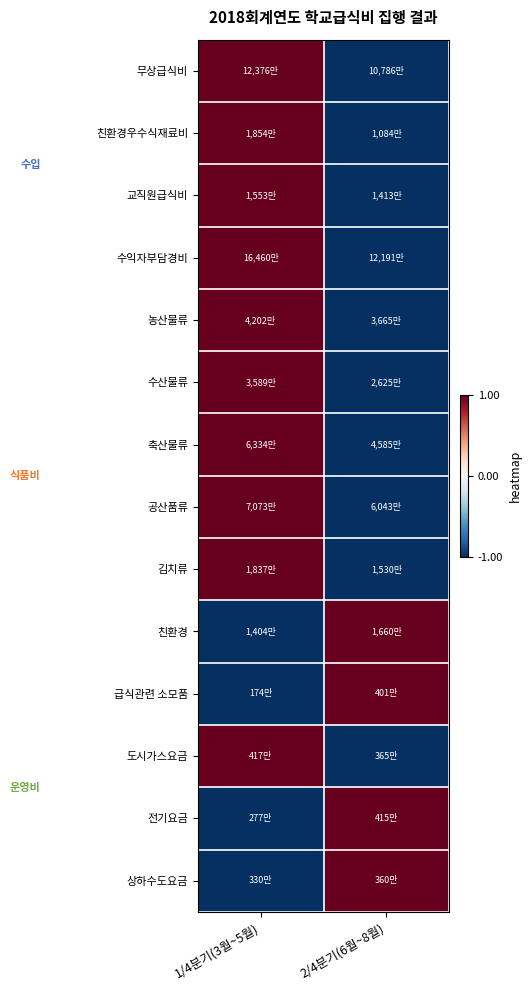

How many series are shown in this chart?

14